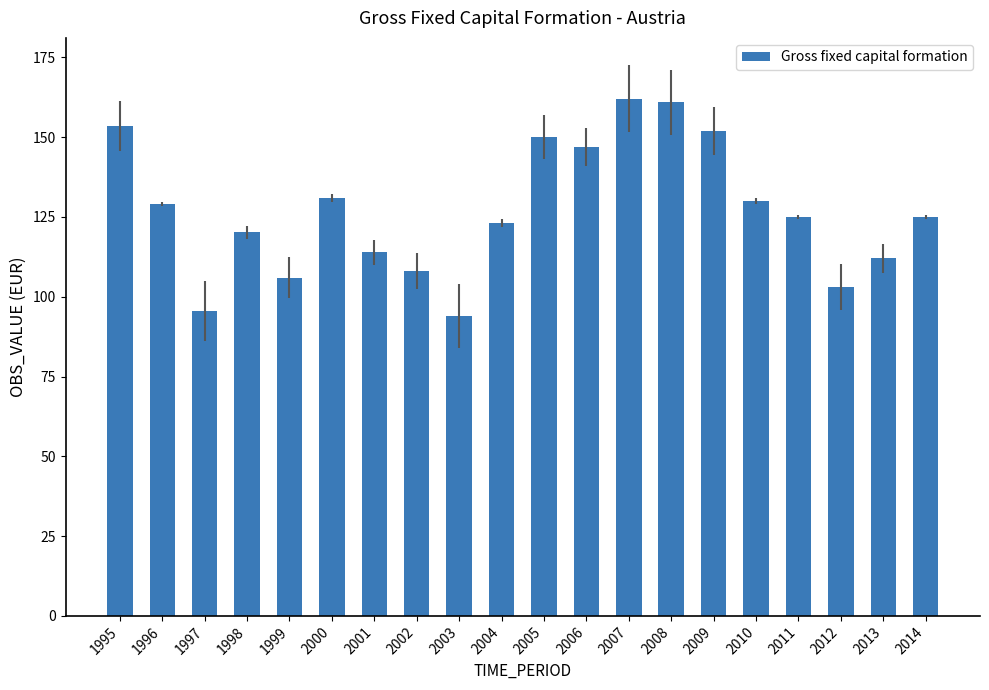

Reading left to right, transcribe all the data shown in this chart.

1995=153.4	1996=129.1	1997=95.6	1998=120.2	1999=106.0	2000=131.0	2001=114.0	2002=108.0	2003=94.0	2004=123.0	2005=150.0	2006=147.0	2007=162.0	2008=161.0	2009=152.0	2010=130.0	2011=125.0	2012=103.0	2013=112.0	2014=125.0